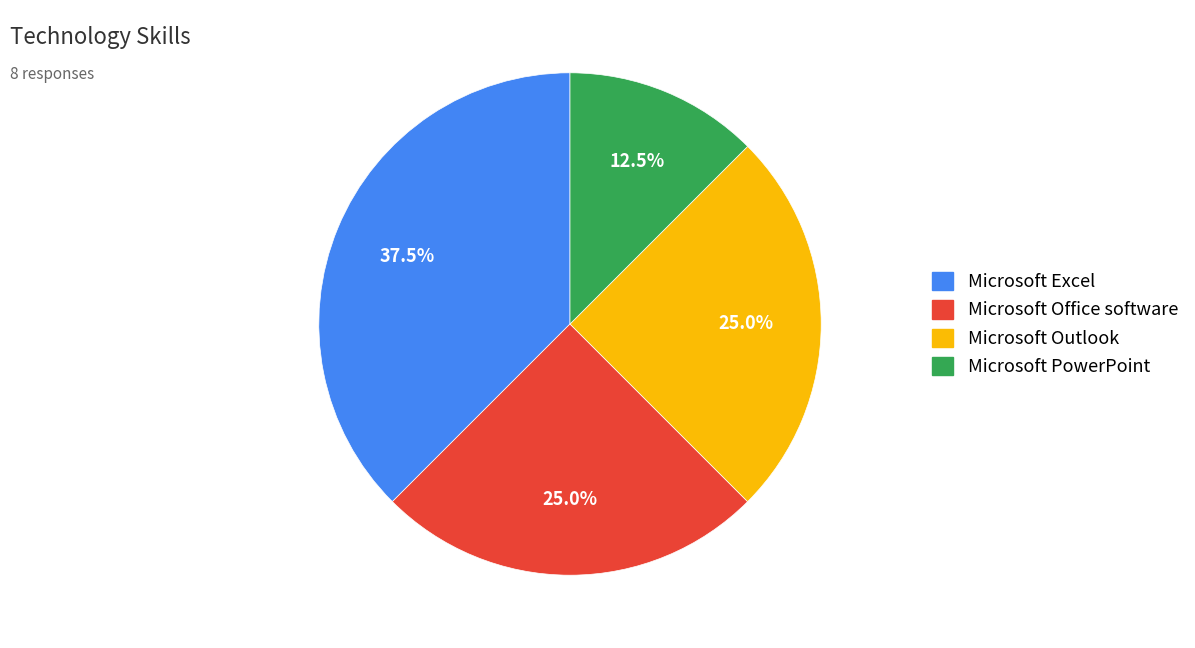

To the nearest percent, what is the combined percentage of Microsoft Excel and Microsoft PowerPoint?

50%